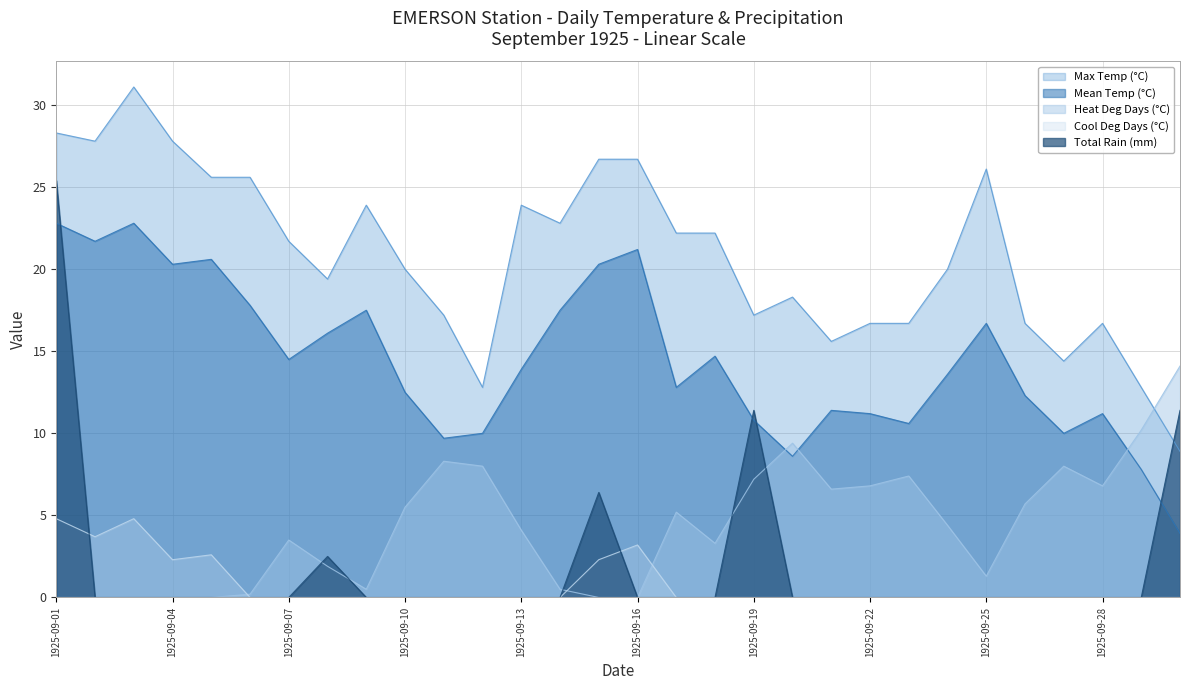

True or false: Heat Deg Days (°C) has a value of 0.0 at 1925-09-15.

True